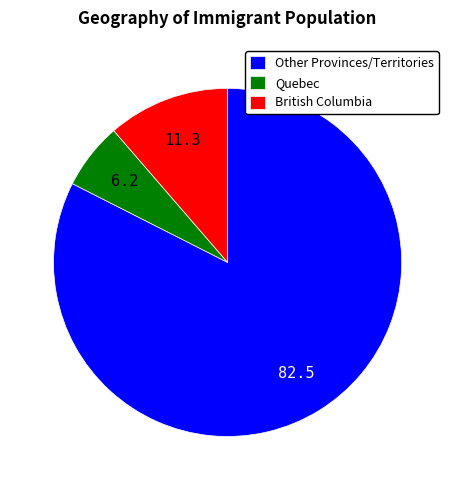

Count the number of slices in the pie.

3